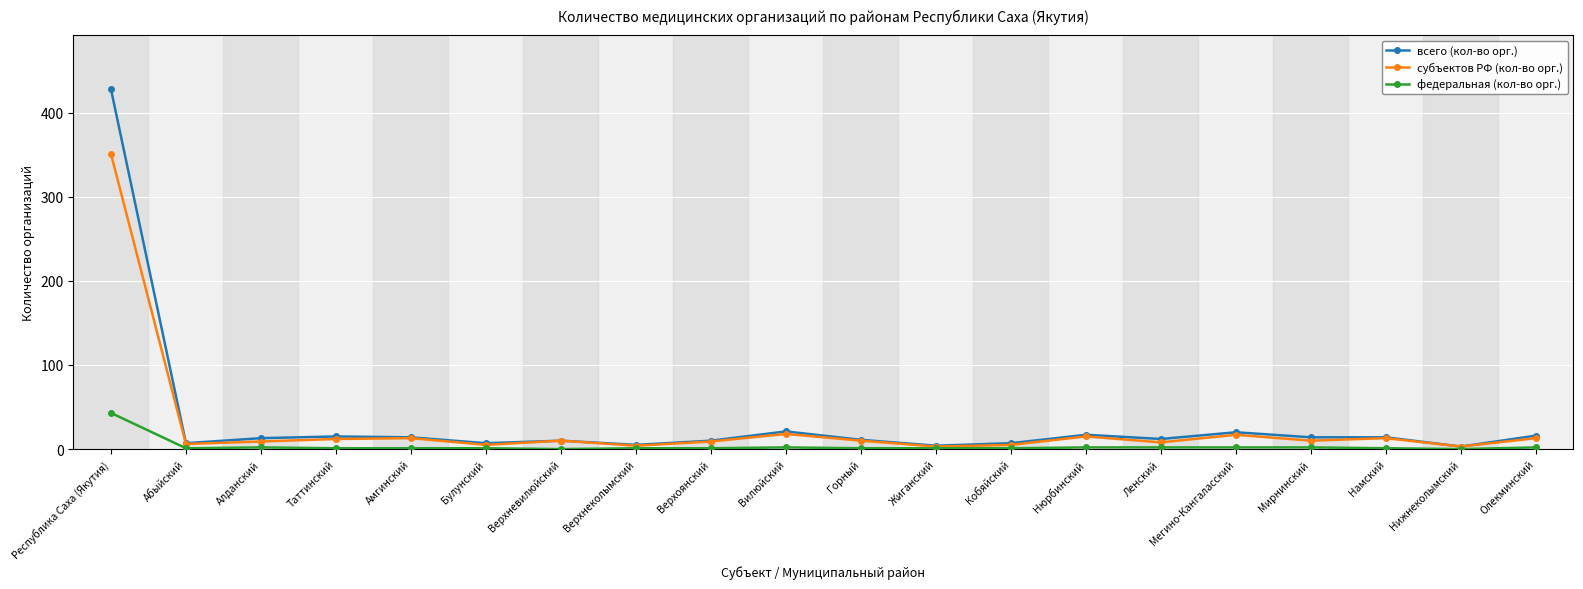

How many categories are shown in the chart?

20